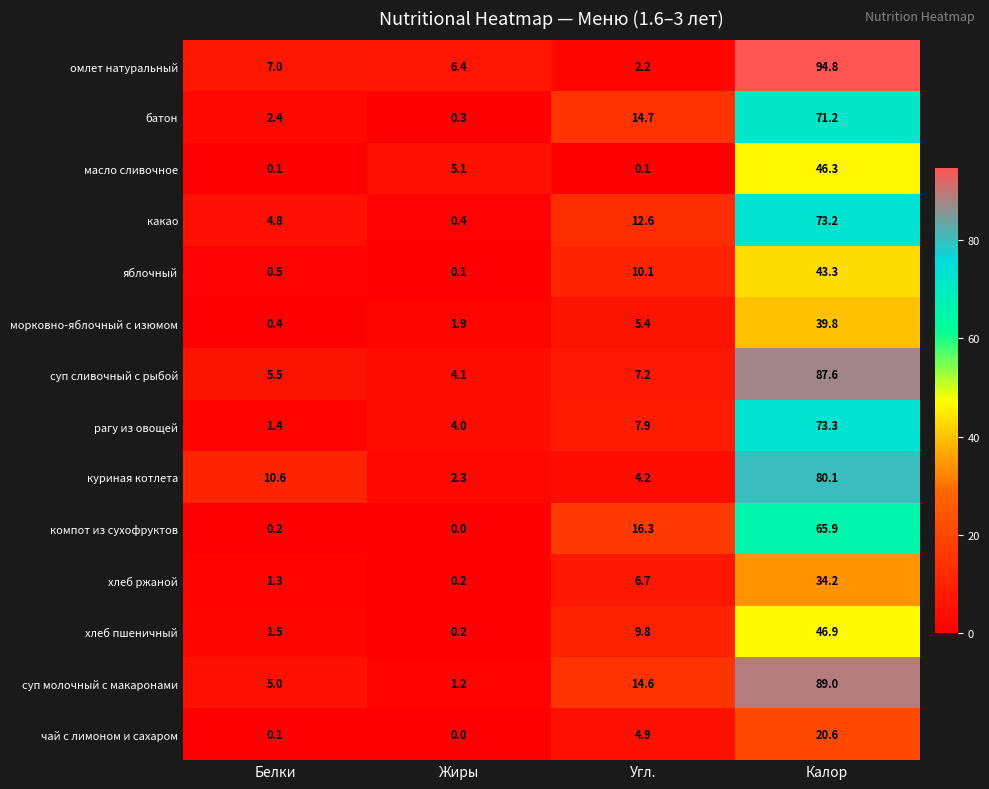

At which label is батон closest to 35?

Угл.